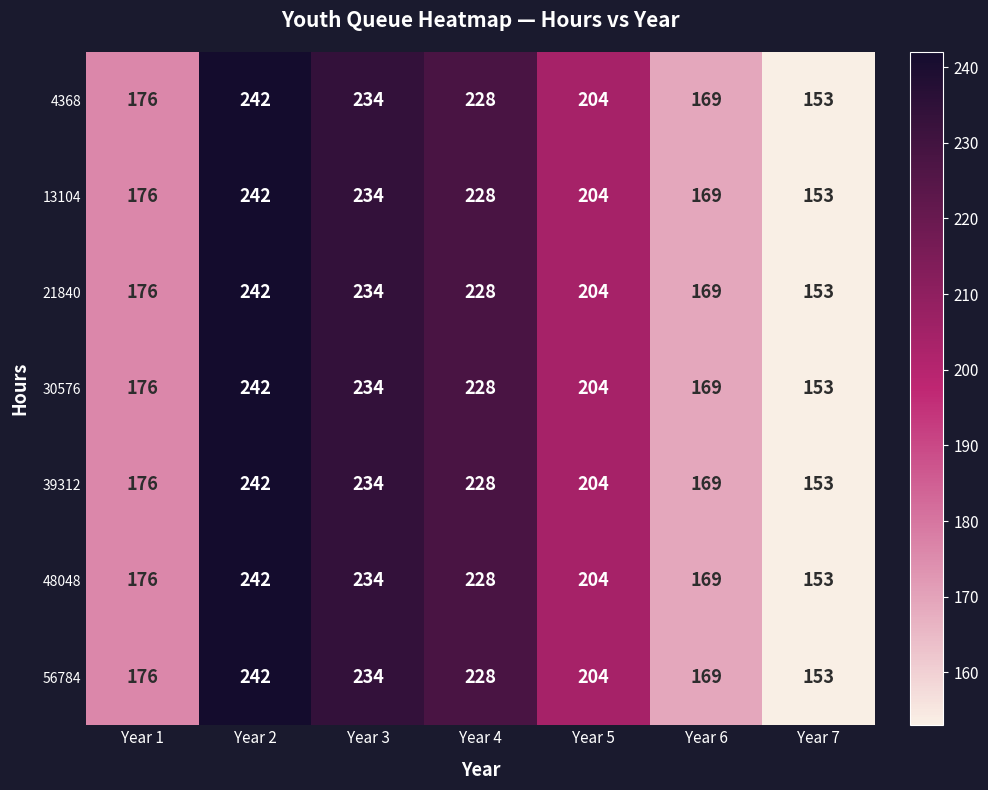

True or false: 39312 has a value of 242 at Year 2.

True